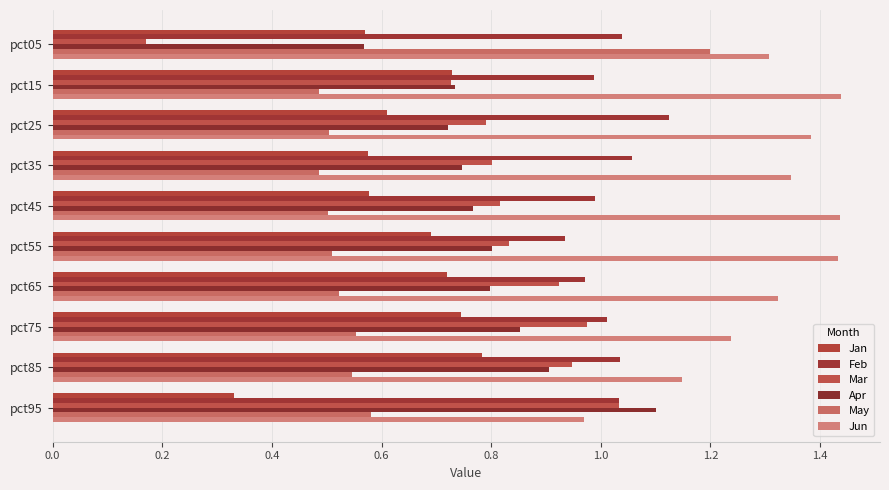

What is the value of the Jan bar at the 9th from the left?

0.8